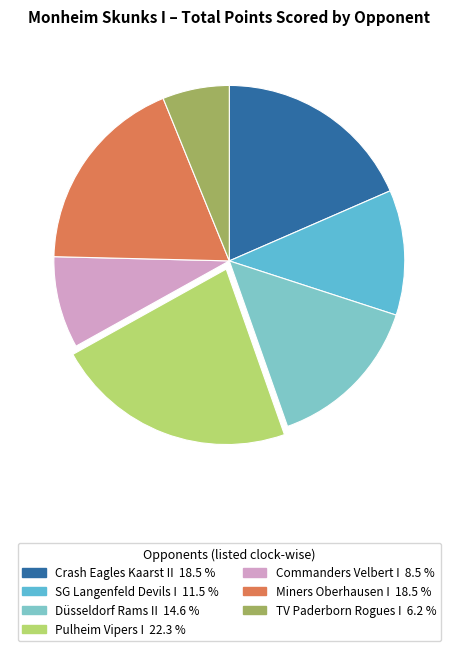

Does Commanders Velbert I represent more than half of the total?

No